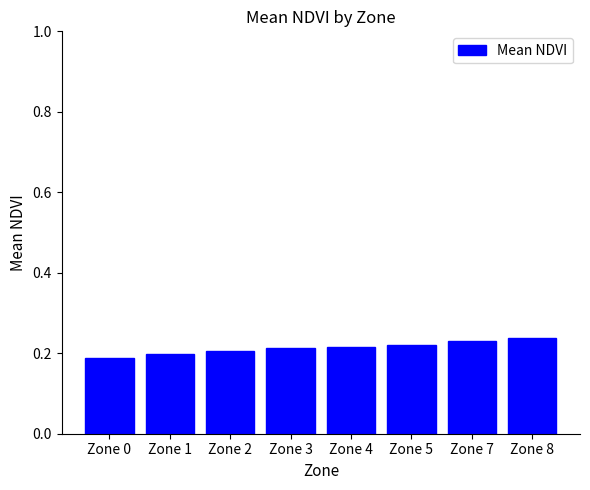

How many values are between 0 and 1?

8